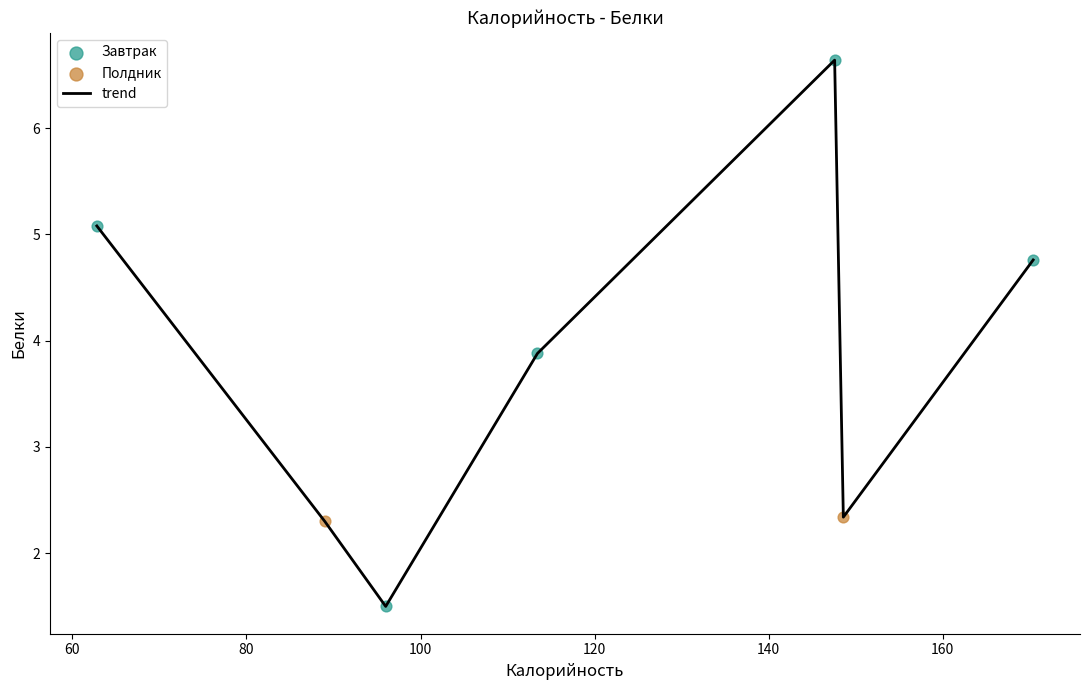

What is the average value?

3.8